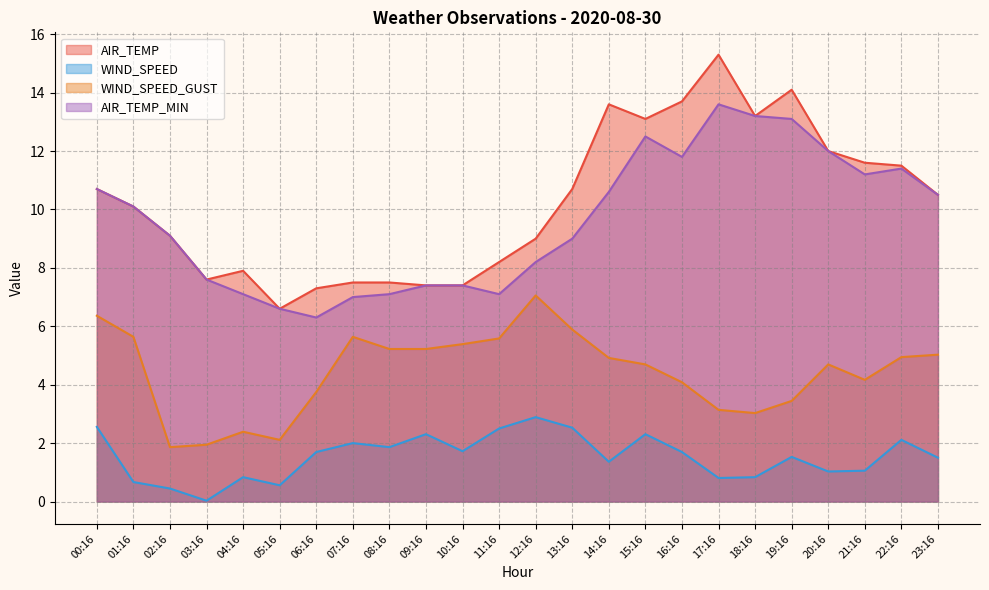

The AIR_TEMP_MIN series shows 6.3 at 06:16. True or false?

True